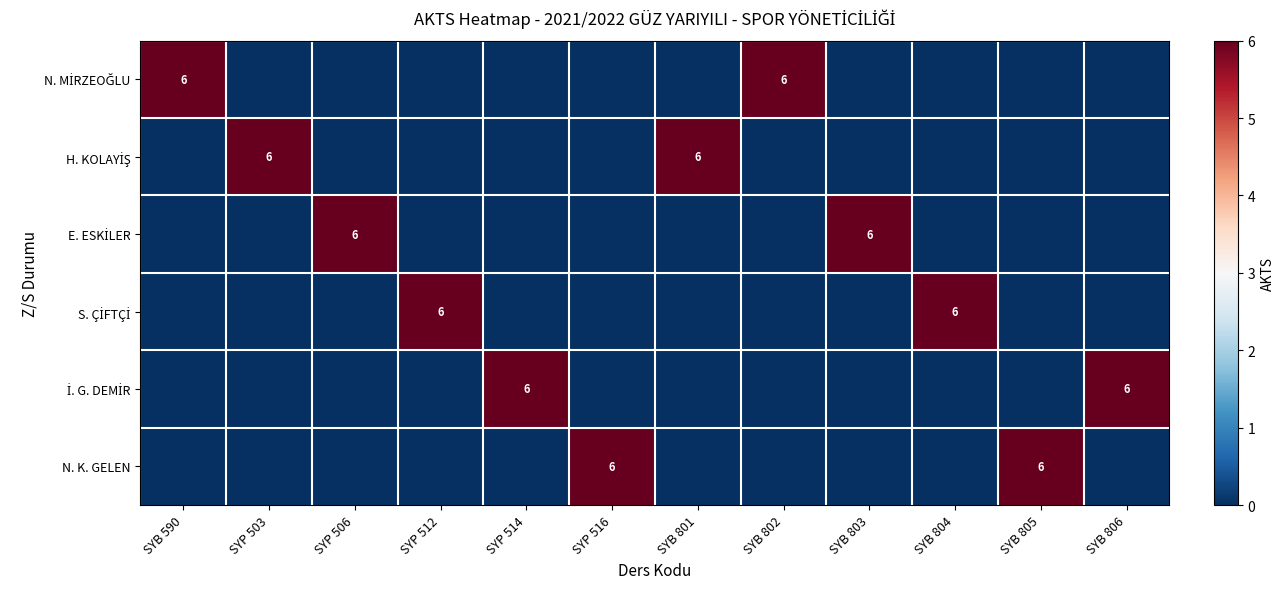

Which has a higher value, SYP 514 or SYP 512?

SYP 514